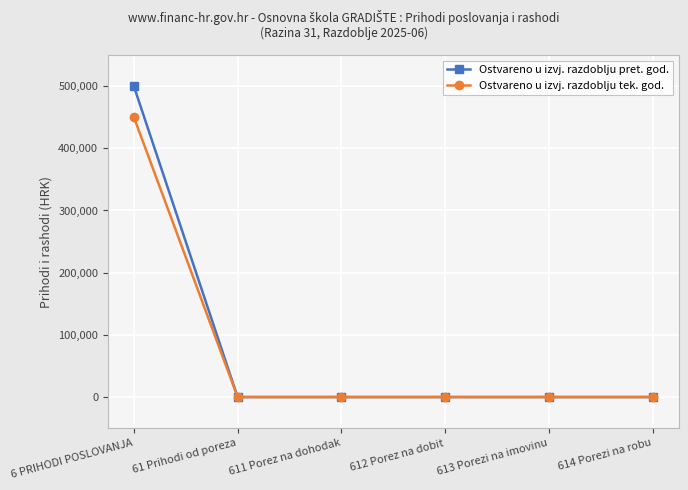

What is the label of the 1st point from the right?

614 Porezi na robu